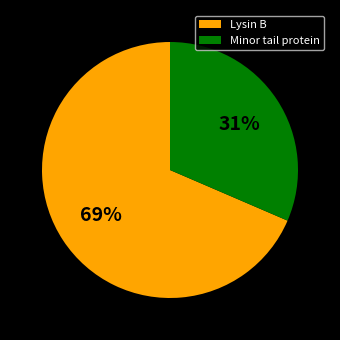

To the nearest percent, what portion does Lysin B represent?

69%